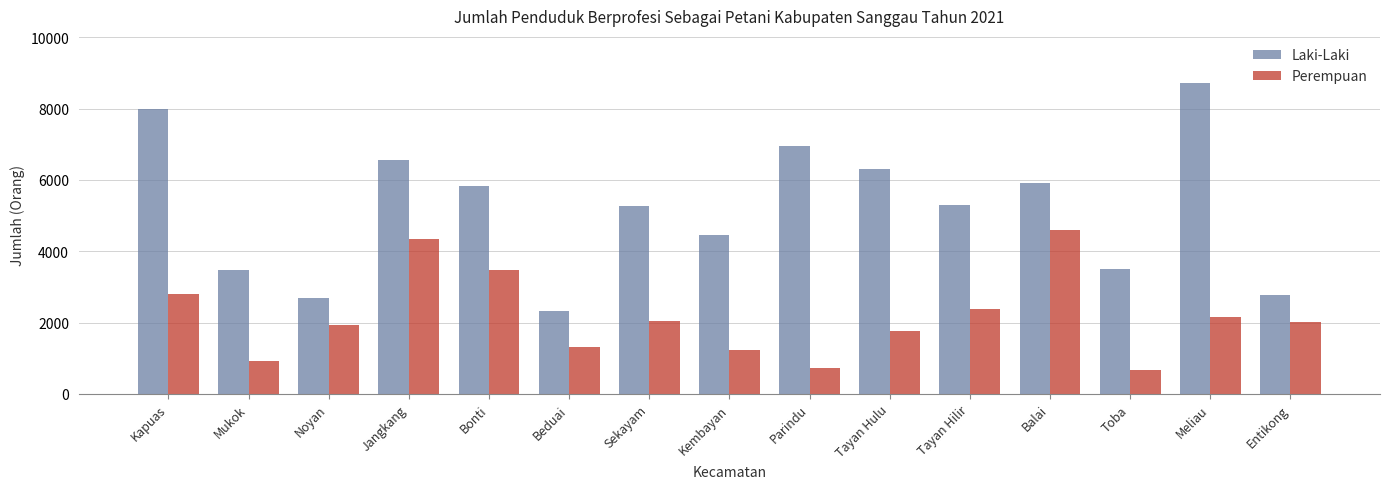

What is the label of the 2nd bar from the right?

Meliau